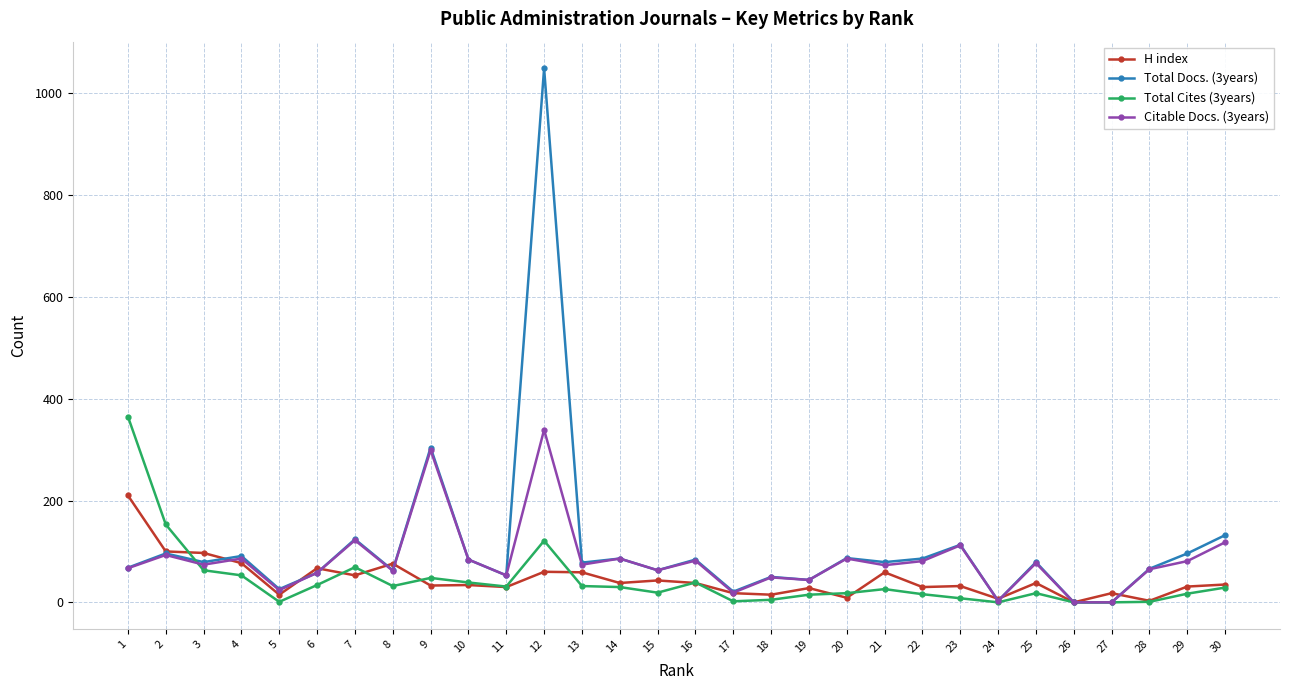

What is the highest value of the Total Cites (3years) series?

365